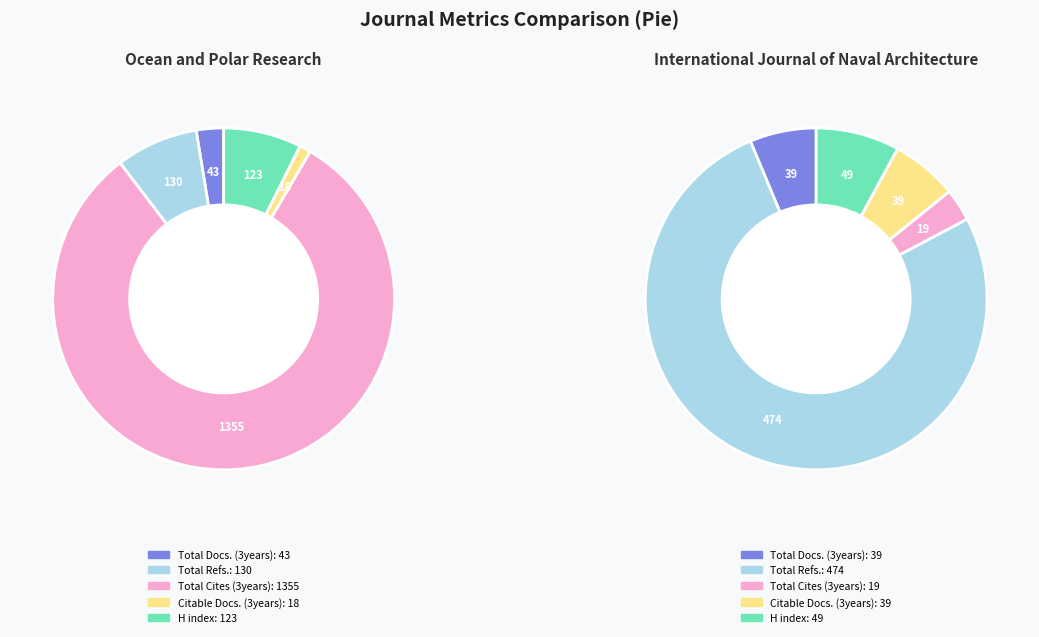

To the nearest percent, what is the average slice percentage?

20%